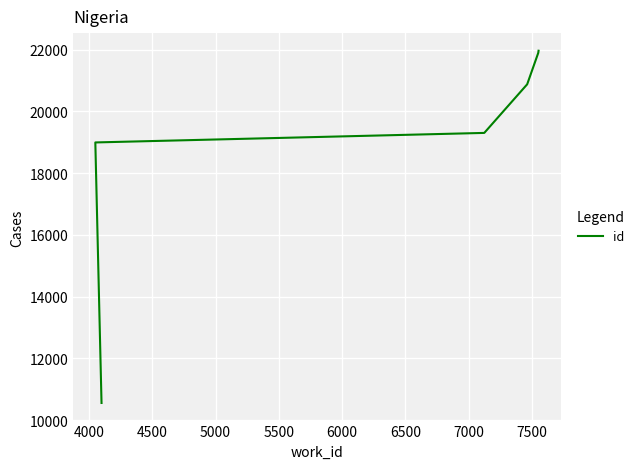

Count the number of data series in this chart.

1